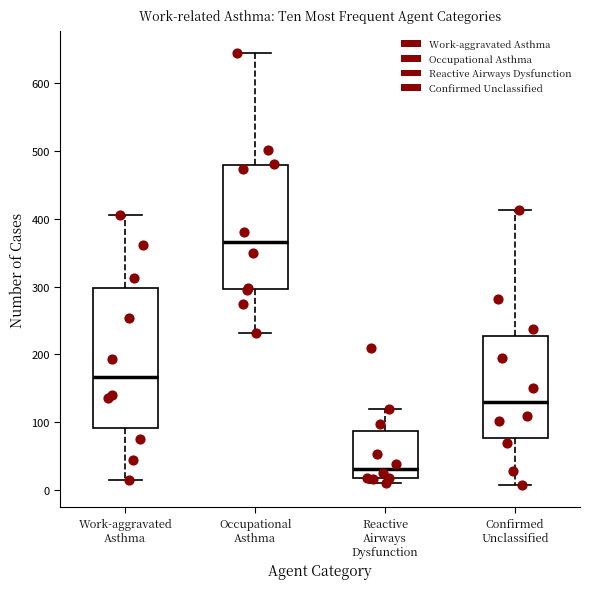

Comparing the boxes themselves (not the whiskers), which one is the tallest?

Work-aggravated Asthma